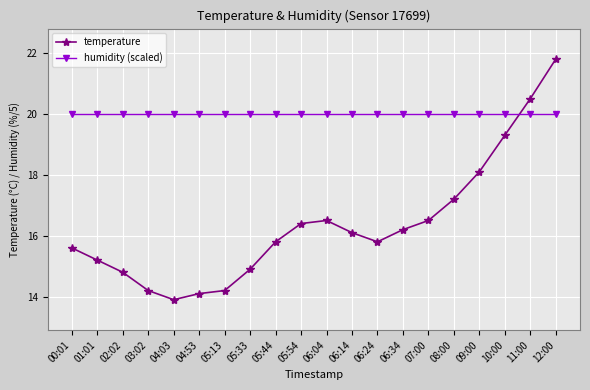

In temperature, how many points are lower than both neighbors (excluding endpoints)?

2